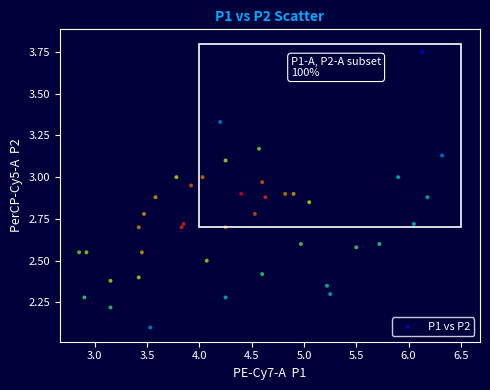

What is the range of X values (max minus min)?

3.5